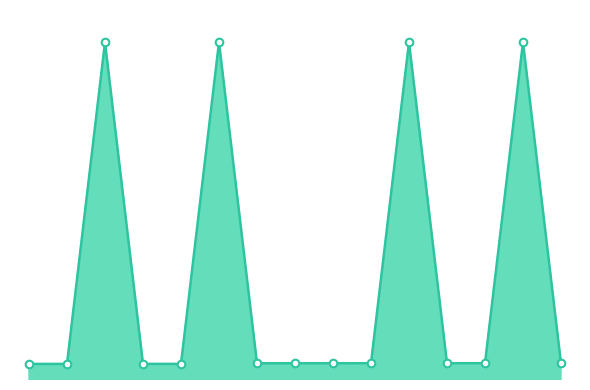

Is this an area chart (filled region under the line)?

Yes